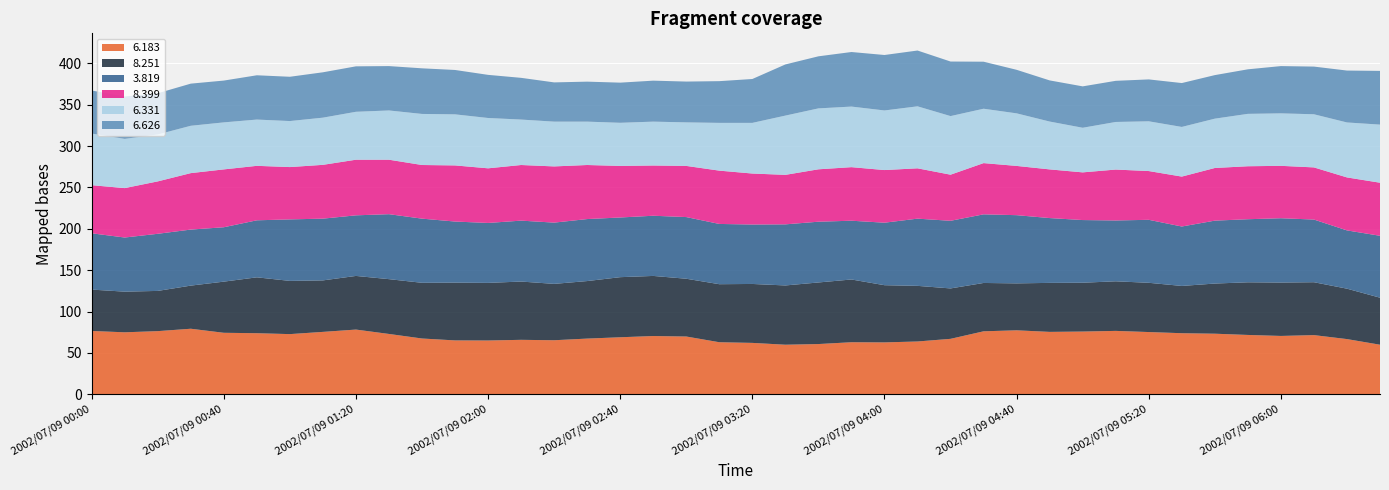

Reading left to right, extract all data points from this chart.

6.183: 76.6	75.0	76.4	79.3	74.4	73.9	72.8	75.5	78.3	73.0	67.5	65.2	65.1	65.9	65.4	67.4	69.0	70.5	69.9	63.0	62.2	60.0	60.8	63.0	62.8	63.9	67.1	76.2	77.4	75.5	75.9	76.7	75.3	73.9	73.3	71.8	70.6	71.6	66.8	60.0
8.251: 50.0	49.1	48.6	52.1	61.8	67.5	64.3	62.2	64.8	66.2	67.3	69.8	69.6	70.4	68.1	69.5	72.6	72.6	69.8	70.1	71.2	71.6	74.4	75.8	69.1	67.2	60.9	58.4	56.7	59.2	59.0	59.9	59.5	57.1	60.6	63.6	64.5	63.9	60.9	56.8
3.819: 68.0	65.4	69.0	67.7	65.7	68.9	74.3	74.6	73.2	78.5	77.5	73.8	72.4	73.6	74.0	74.9	72.1	72.7	74.5	72.8	71.8	73.8	73.4	71.0	75.5	81.2	81.7	82.9	82.4	78.3	75.7	73.5	76.1	71.8	76.0	76.2	77.7	75.7	70.4	74.8
8.399: 58.1	59.7	63.3	68.2	69.9	65.8	63.2	65.0	67.2	65.8	64.8	67.8	66.0	67.2	67.9	65.3	62.3	60.7	61.8	64.4	61.6	59.8	63.3	64.7	63.6	60.8	55.7	61.9	59.5	58.8	57.6	61.5	58.9	60.3	63.6	64.0	63.3	63.0	64.0	64.1
6.331: 62.4	59.5	56.7	57.2	56.8	55.9	55.6	57.0	57.9	59.5	61.7	61.7	60.8	54.9	54.1	52.4	52.1	53.0	52.6	57.7	61.2	71.6	73.6	73.2	72.0	74.9	70.8	65.7	63.5	57.8	53.9	57.5	60.1	60.0	59.6	63.3	63.4	64.2	66.4	70.2
6.626: 52.0	51.2	49.8	50.9	50.5	53.5	53.5	54.8	54.9	53.6	55.1	53.6	52.1	50.4	47.4	48.3	48.5	49.5	49.3	50.4	53.0	61.8	62.9	65.9	67.0	67.4	65.9	56.8	52.6	49.7	50.0	49.7	50.6	53.0	52.6	53.8	57.1	57.6	62.7	64.9